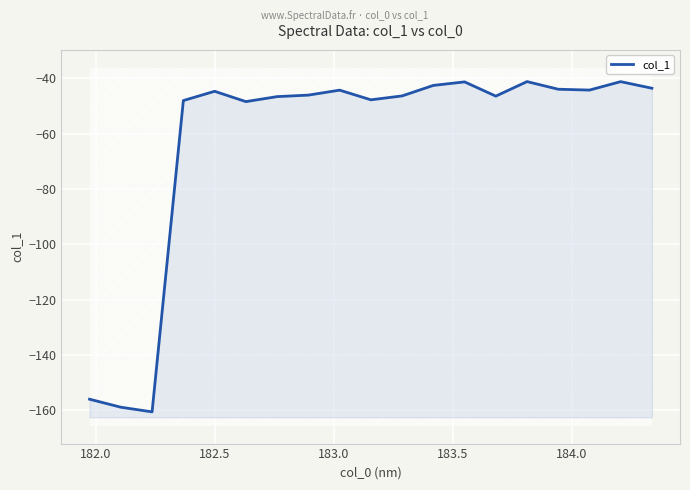

How many values are below -46?

10